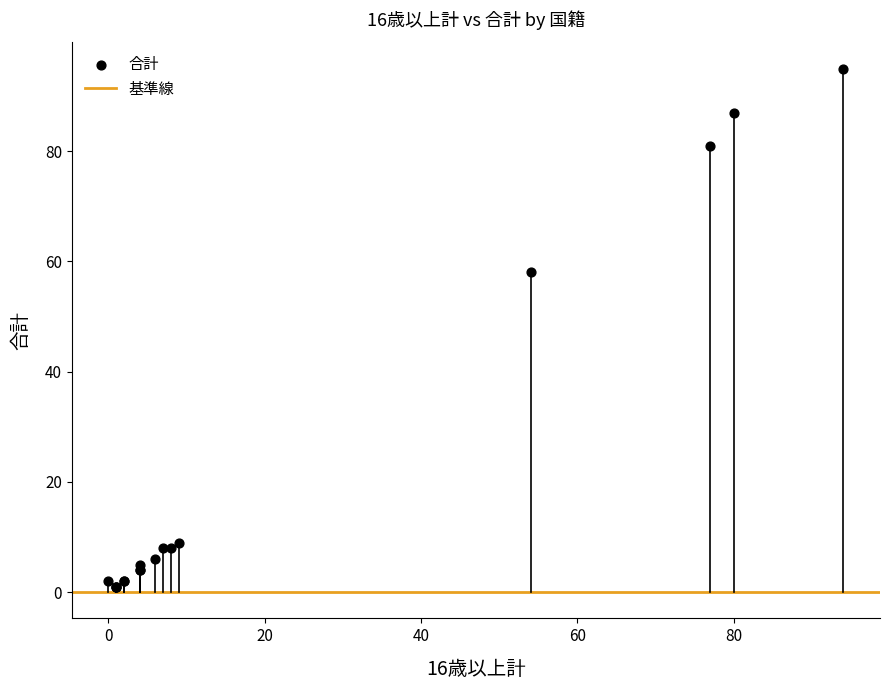

What Y value in the scatter plot is closest to 48?

58